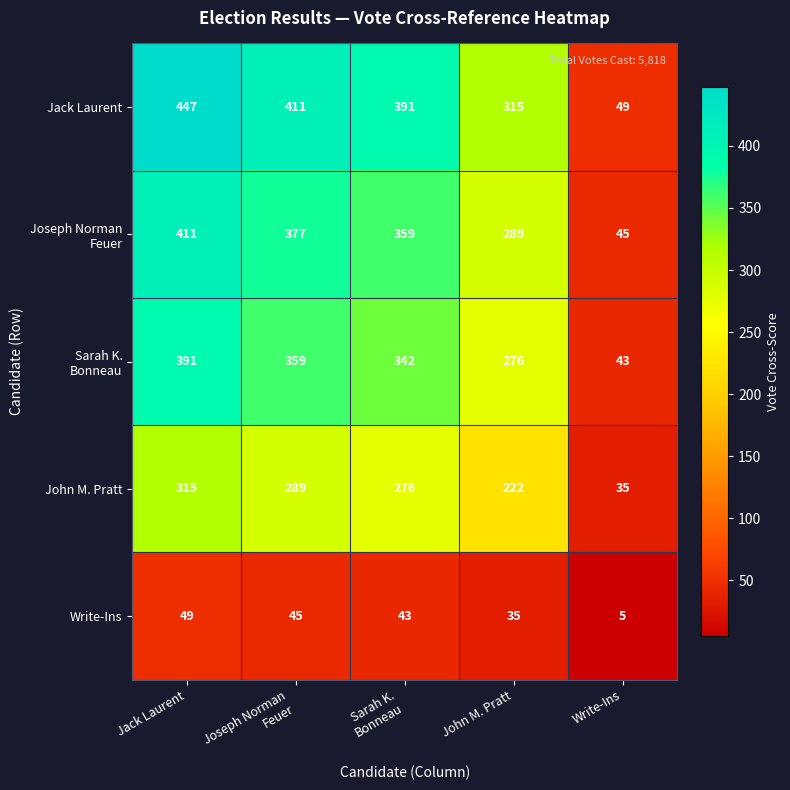

What is the average value of the Write-Ins series?

35